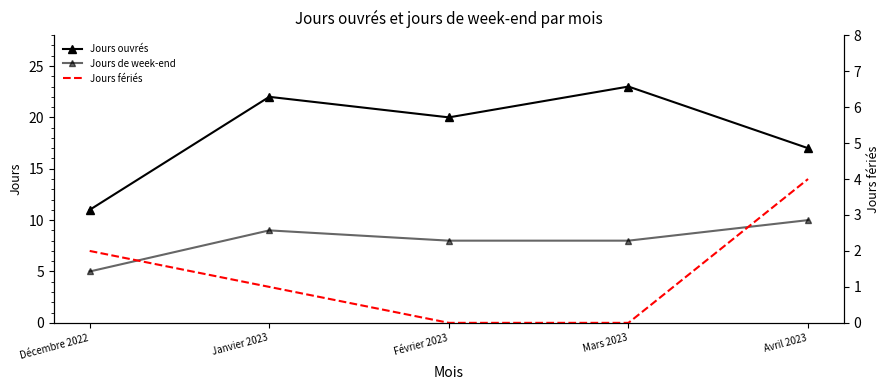

Which series has the largest total across all categories?

Jours ouvrés